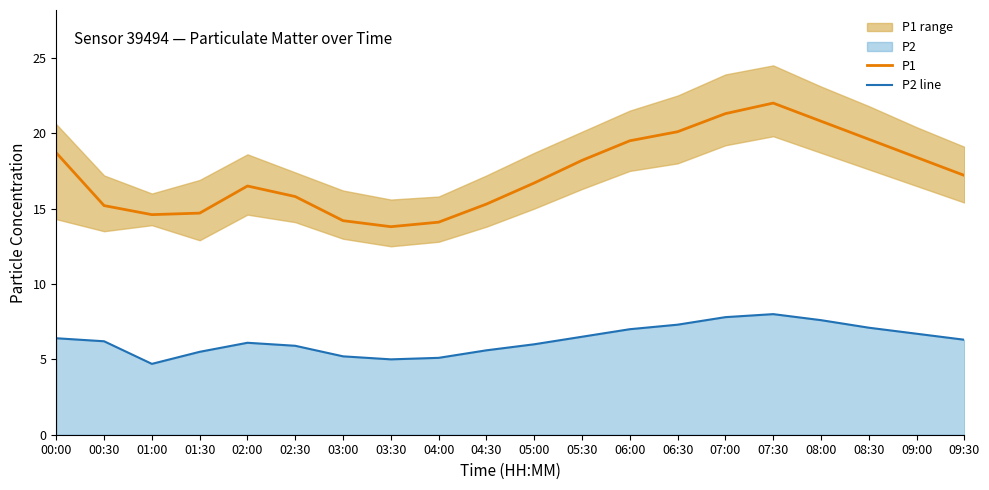

How many values in the P2 line series are below 6?

7